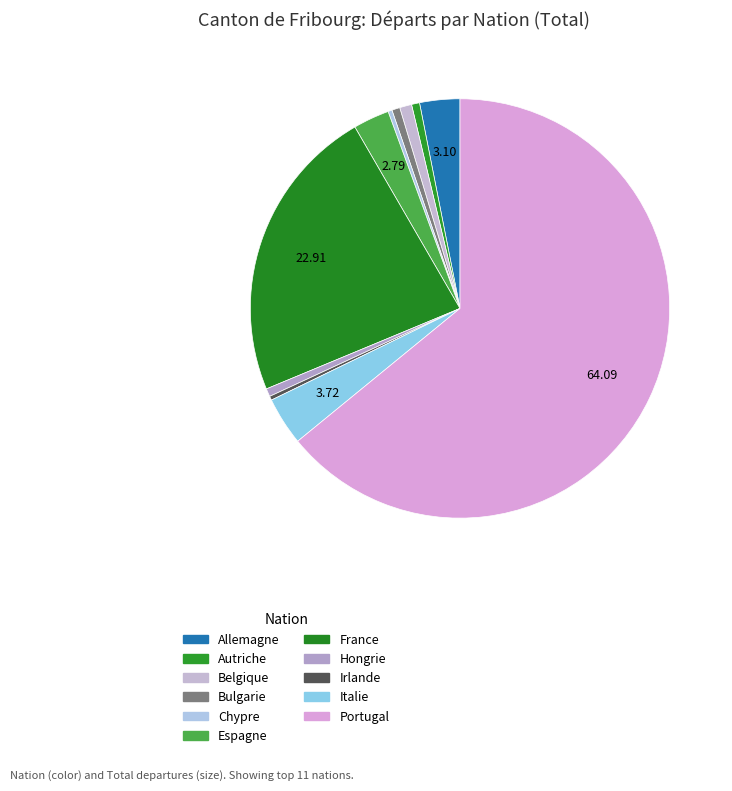

What is the change in value from Belgique to Irlande?

-2